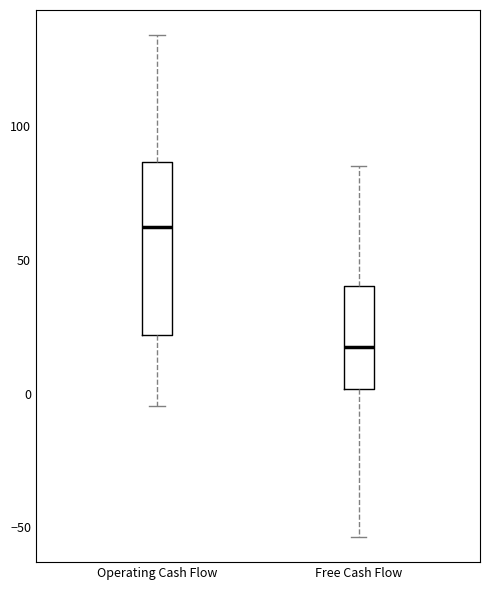

Which box has the lowest median line?

Free Cash Flow